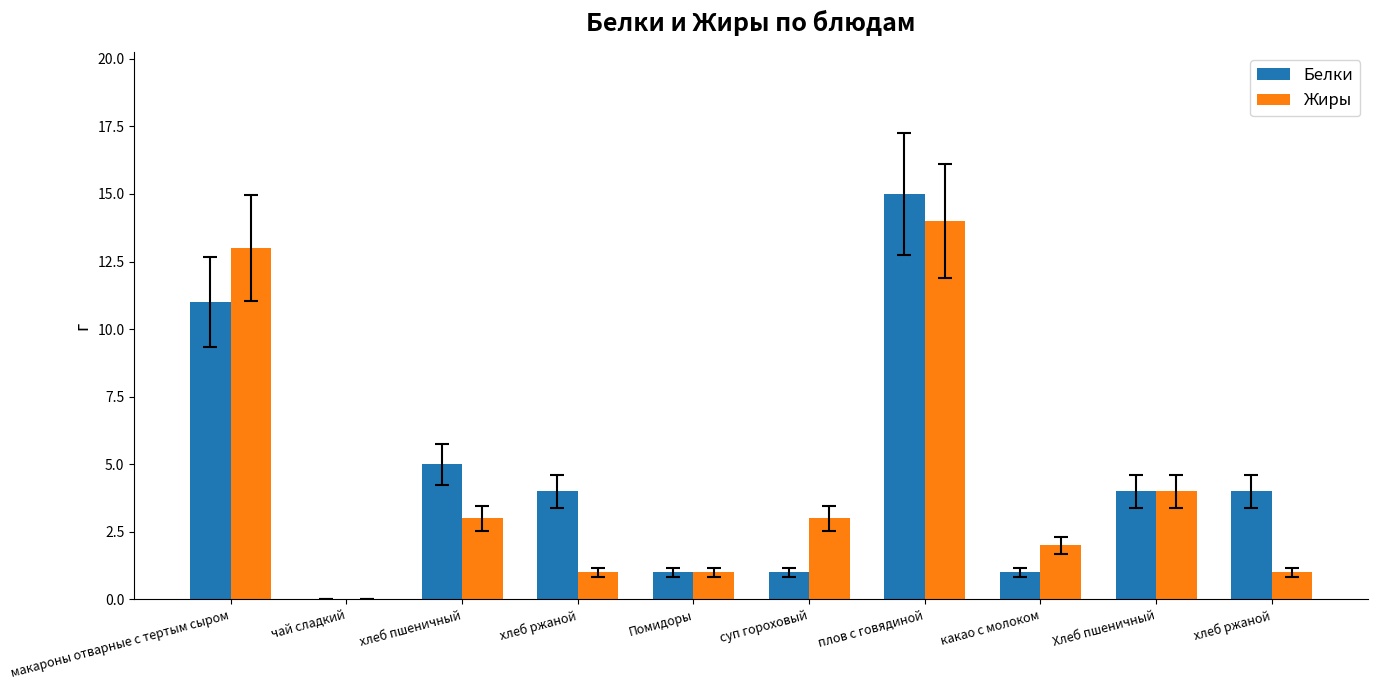

How many groups of bars are there?

10